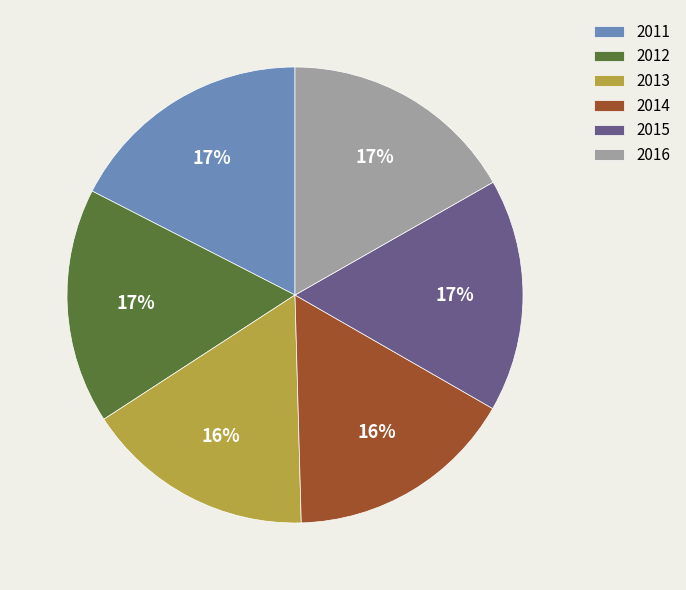

Is it true that 2016 is 7% of the pie?

False